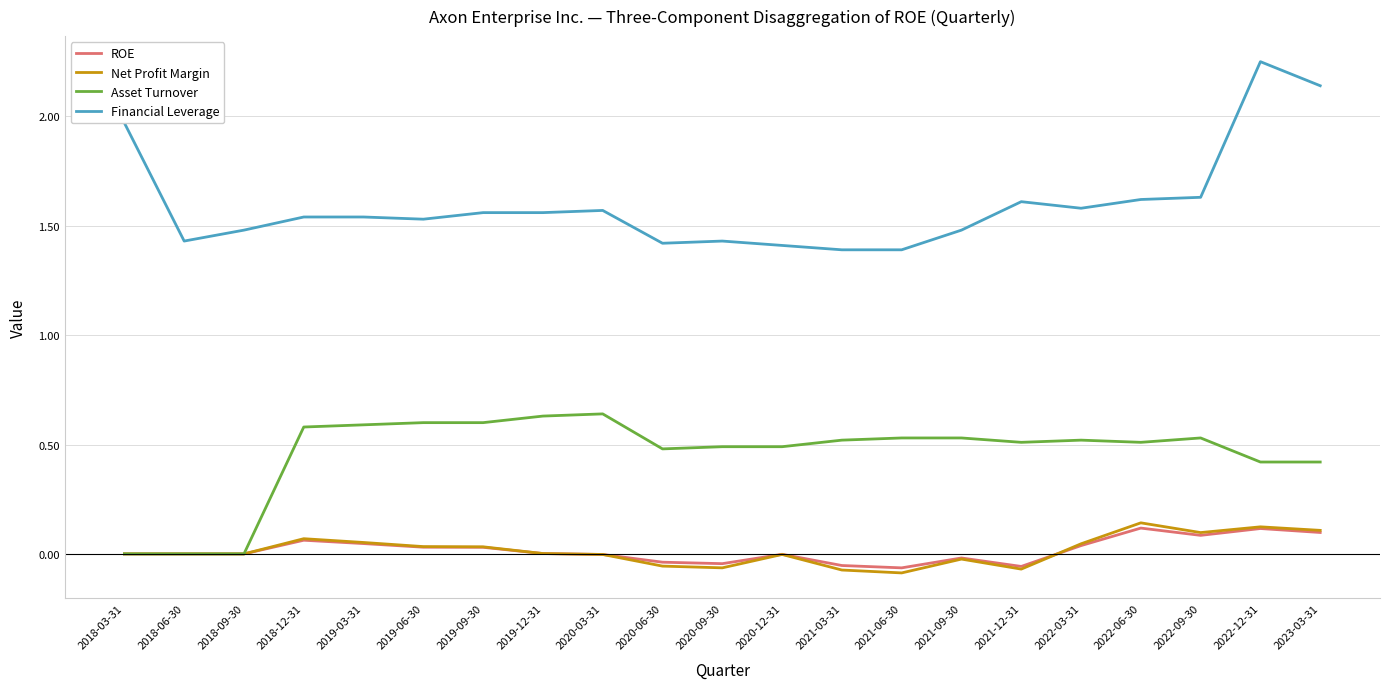

What position from the left is 2018-09-30?

3